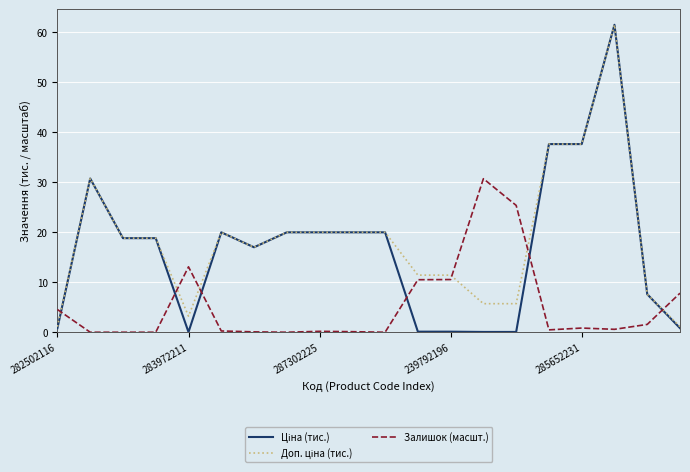

What is the greatest value displayed?

61.4